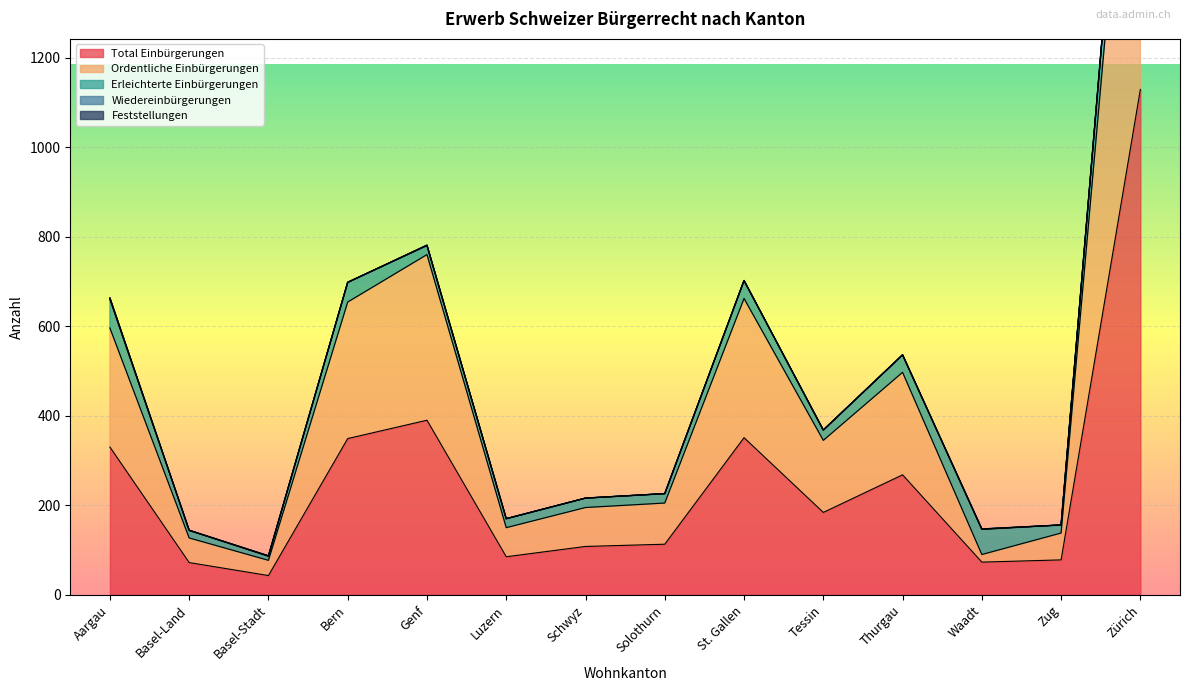

True or false: Total Einbürgerungen and Wiedereinbürgerungen intersect in this chart.

False